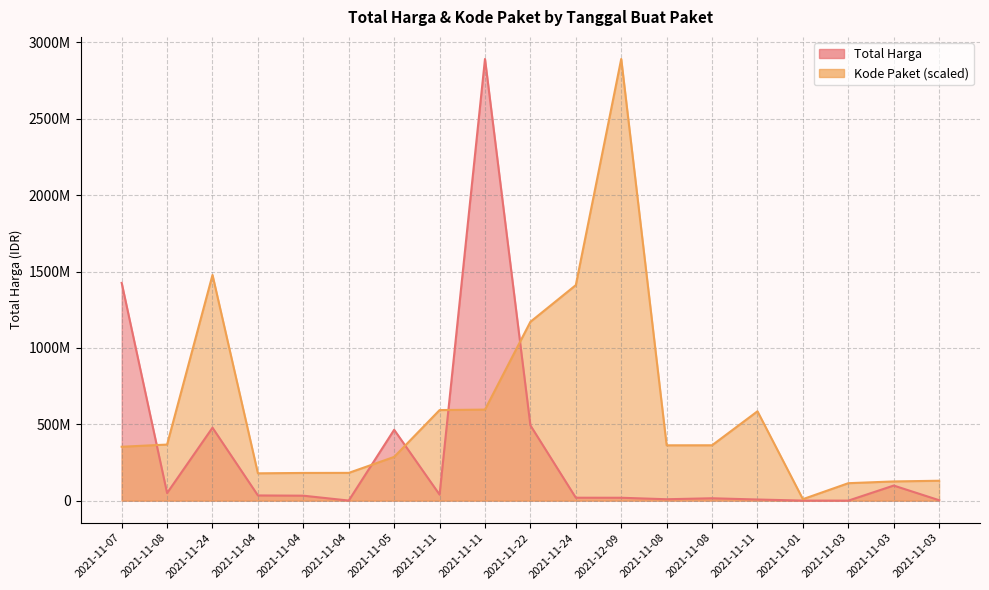

Between 2021-11-04 and 2021-11-22, which series saw the biggest shift?

Kode Paket